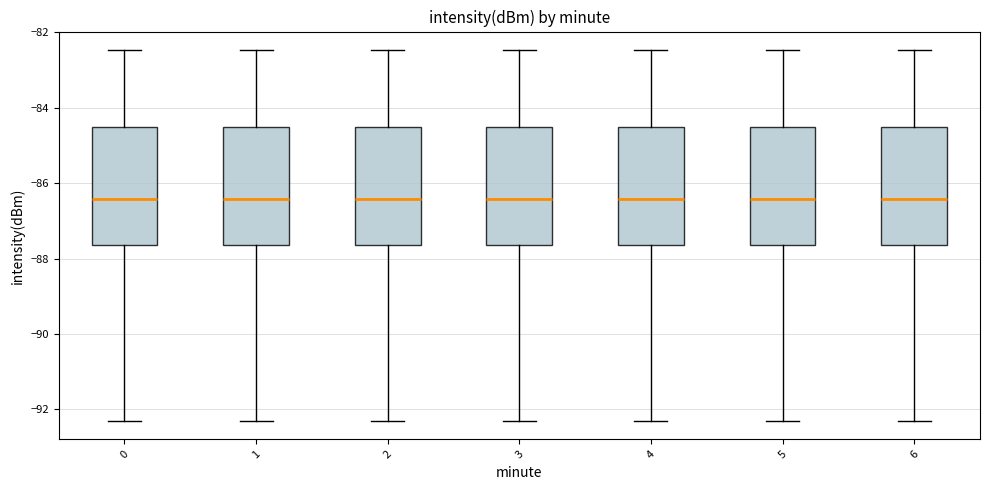

Where is the upper edge of the box at x = 4 on the y-axis? The values are not printed on the chart, so give them approximately, as read against the axis.

-84.4